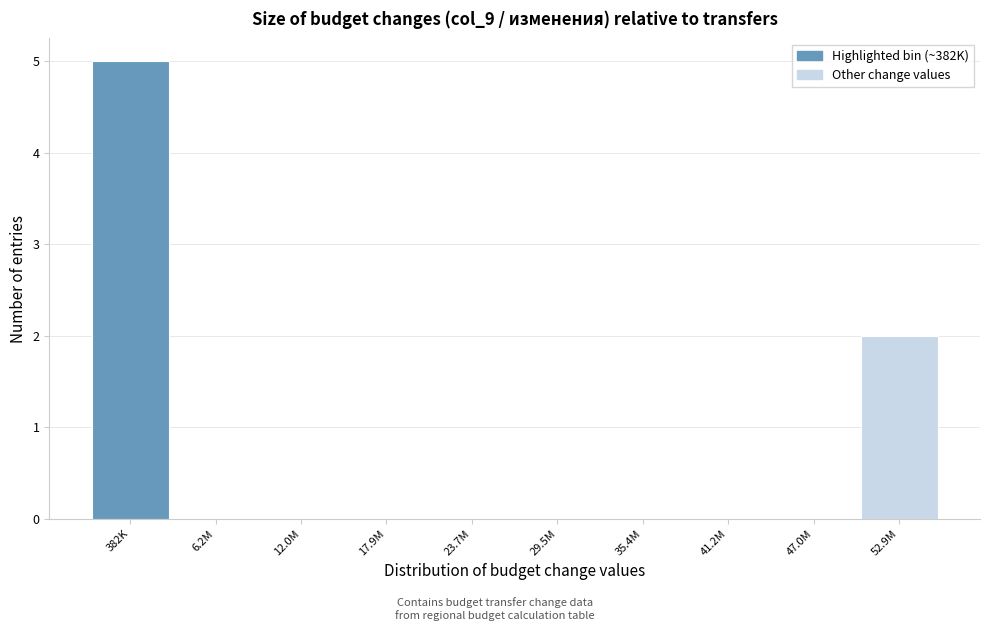

Reading left to right, transcribe all the data shown in this chart.

382K=5	6.2M=0	12.0M=0	17.9M=0	23.7M=0	29.5M=0	35.4M=0	41.2M=0	47.0M=0	52.9M=2